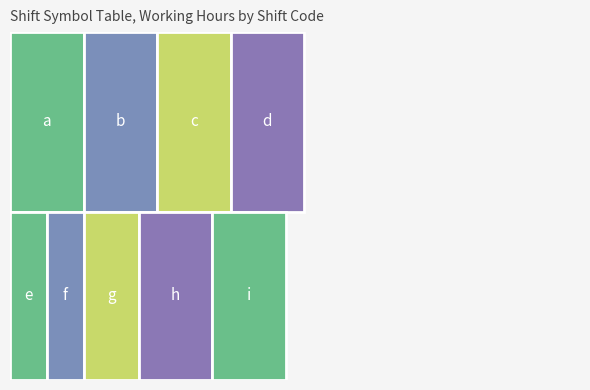

Reading right to left, transcribe all the data shown in this chart.

8.0	8.0	6.0	4.0	4.0	8.0	8.0	8.0	8.0